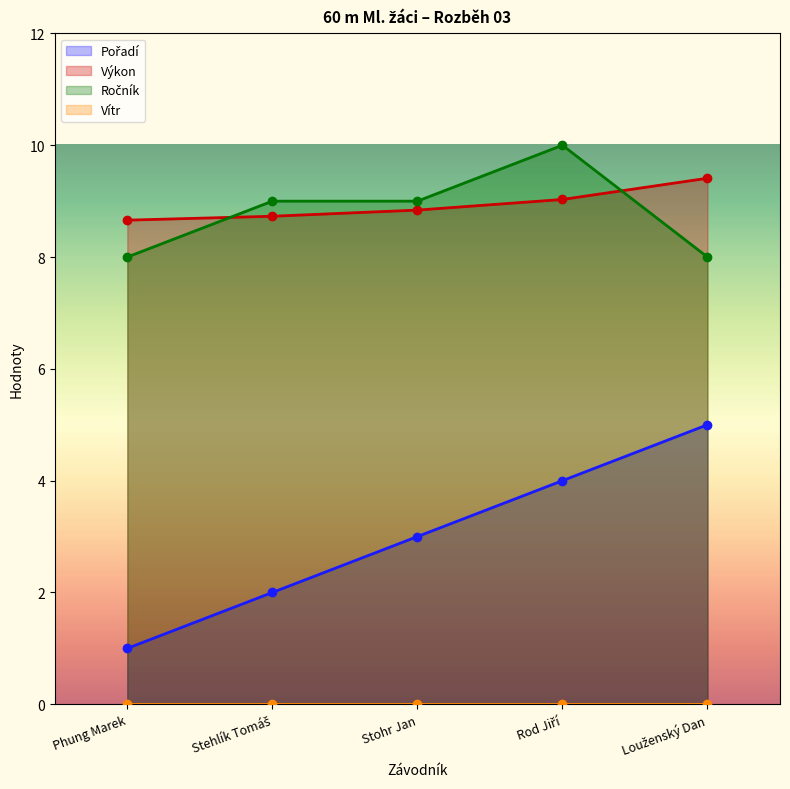

What is the minimum value for Výkon?

8.7